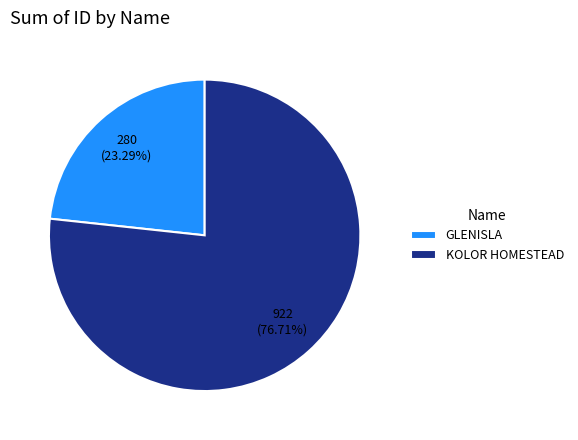

To the nearest percent, what is the combined percentage of GLENISLA and KOLOR HOMESTEAD?

100%